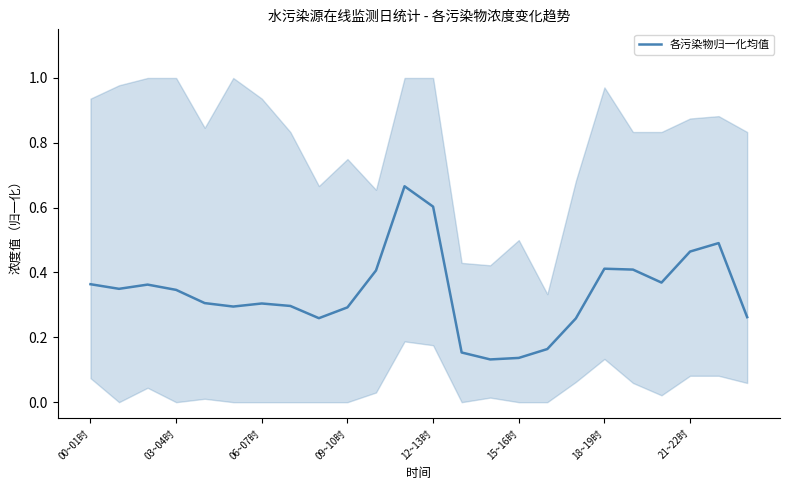

Which label corresponds to the largest value in the chart?

11